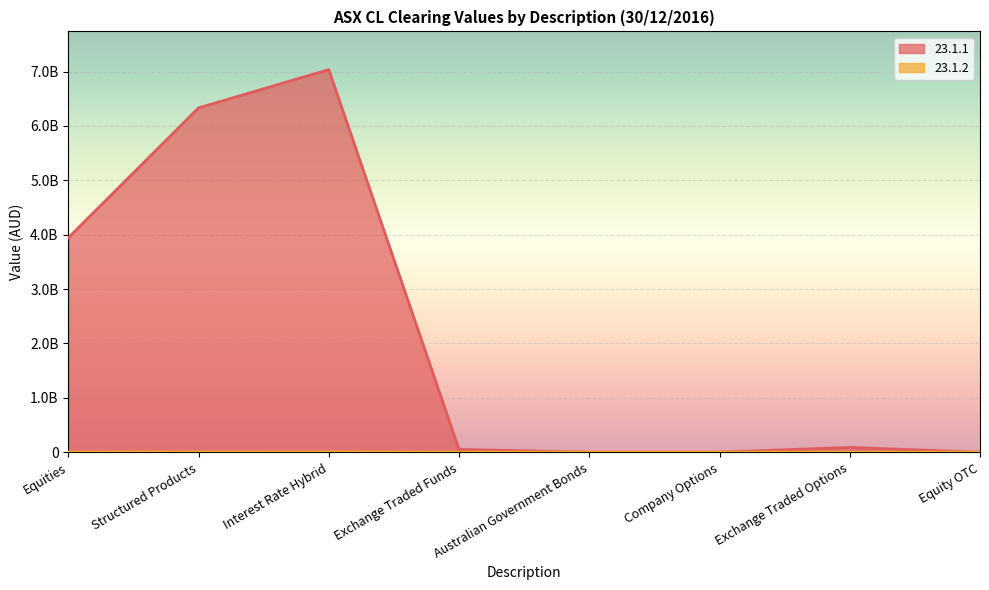

Reading left to right, extract all data points from this chart.

23.1.1: Equities=3944928489	Structured Products=6331932940	Interest Rate Hybrid=7034432391	Exchange Traded Funds=51039662	Australian Government Bonds=789911	Company Options=1090077	Exchange Traded Options=88463861	Equity OTC=0
23.1.2: Equities=911819	Structured Products=6473894	Interest Rate Hybrid=5312669	Exchange Traded Funds=2086	Australian Government Bonds=7	Company Options=323	Exchange Traded Options=4810	Equity OTC=0